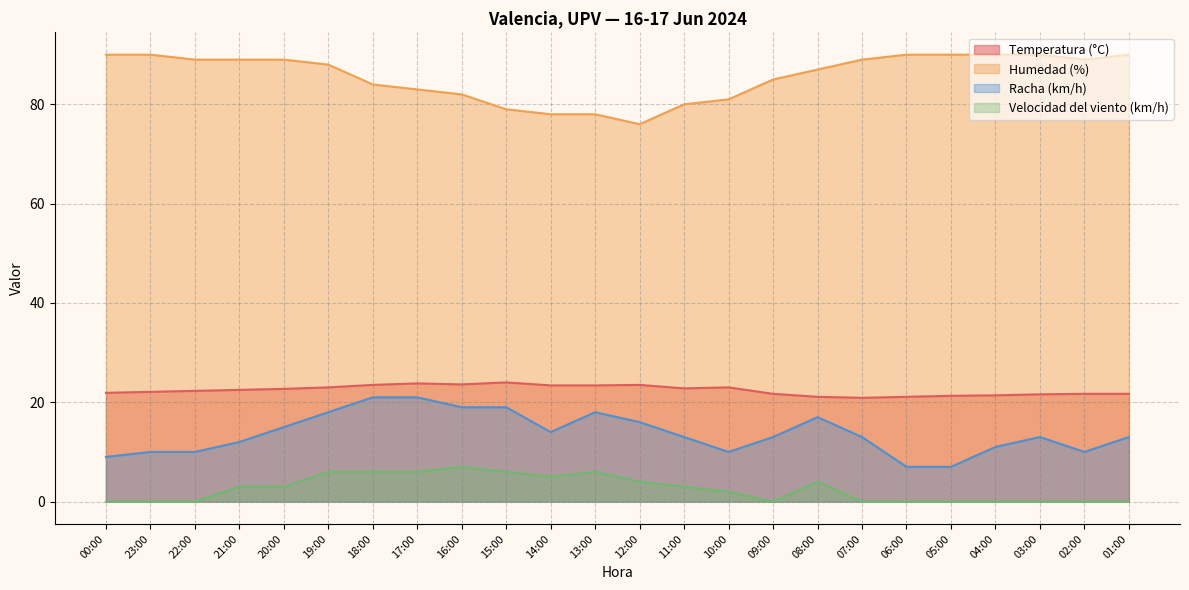

What is the label of the 14th point from the left?

11:00